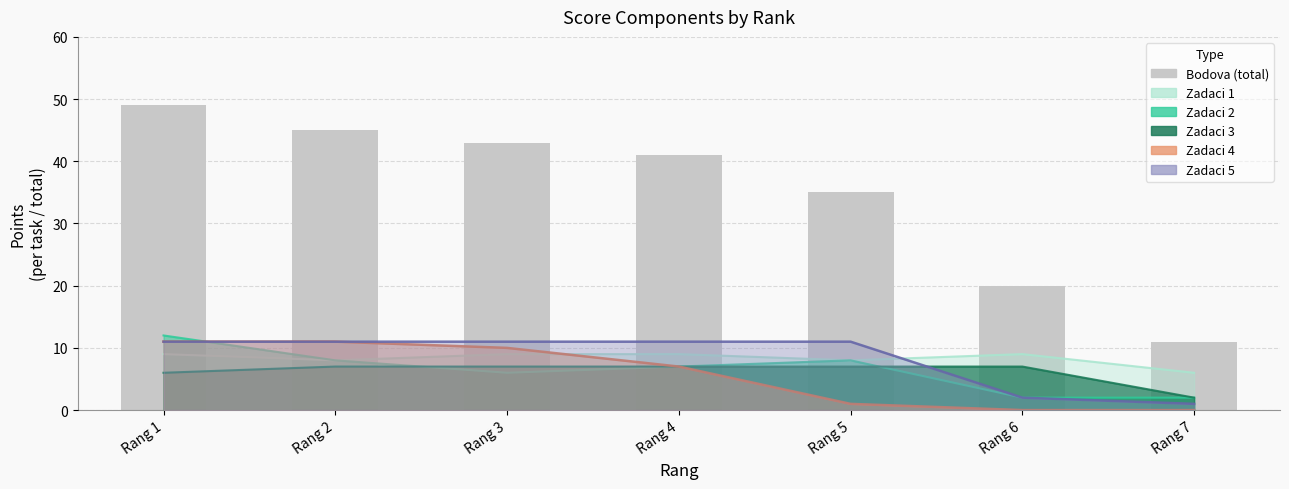

What is the difference between the maximum and minimum values?

38